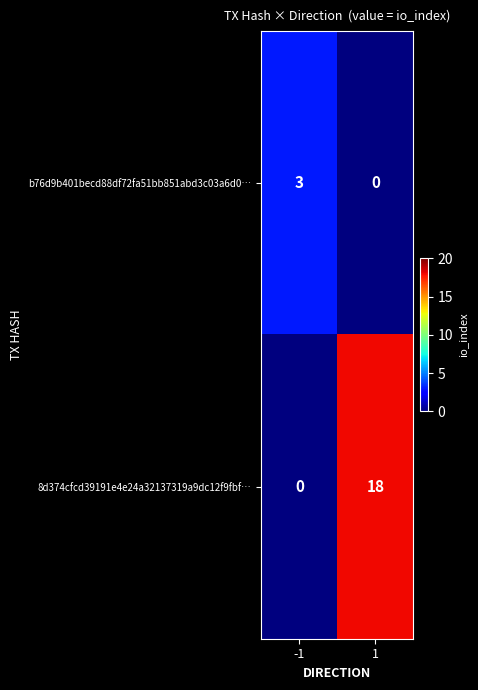

What is the difference between the b76d9b401becd88df72fa51bb851abd3c03a6d0… values at -1 and 1?

3